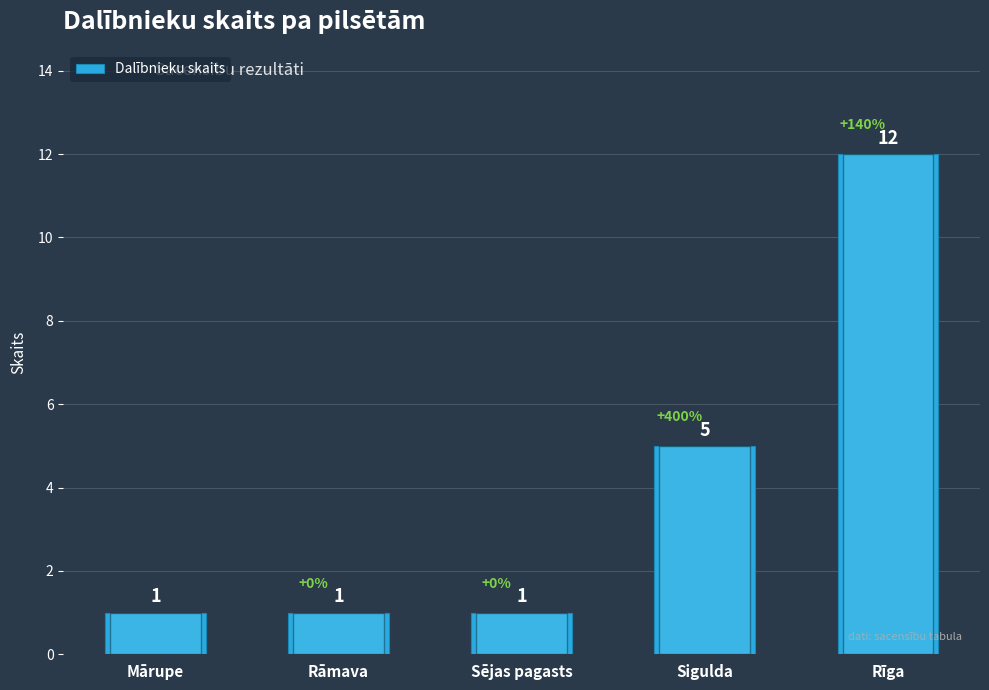

How many bars are there in total?

5